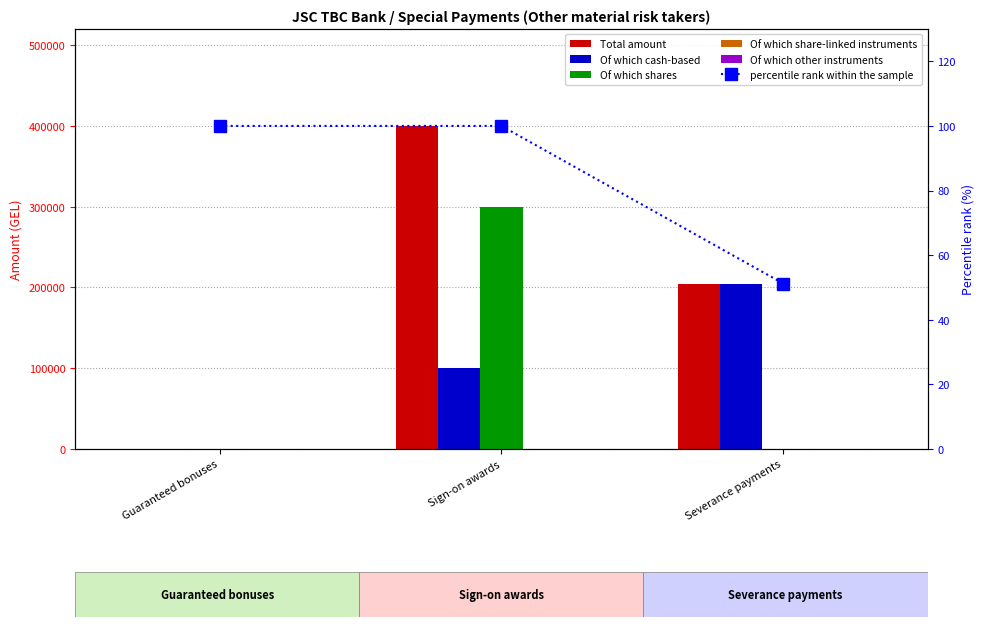

How many distinct data groups are displayed?

6